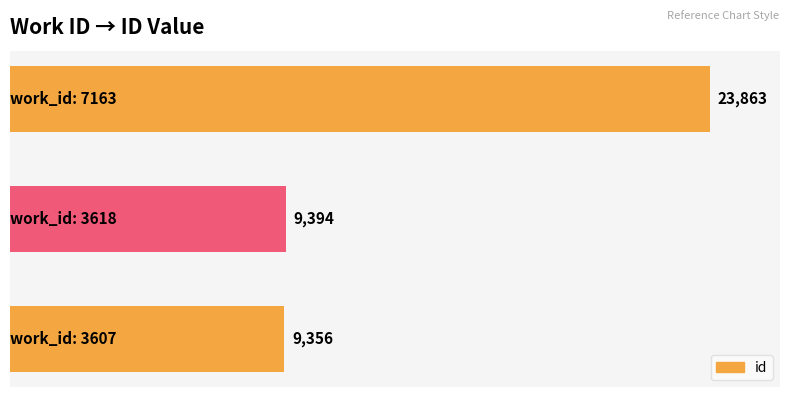

What is the sum of all values?

42613